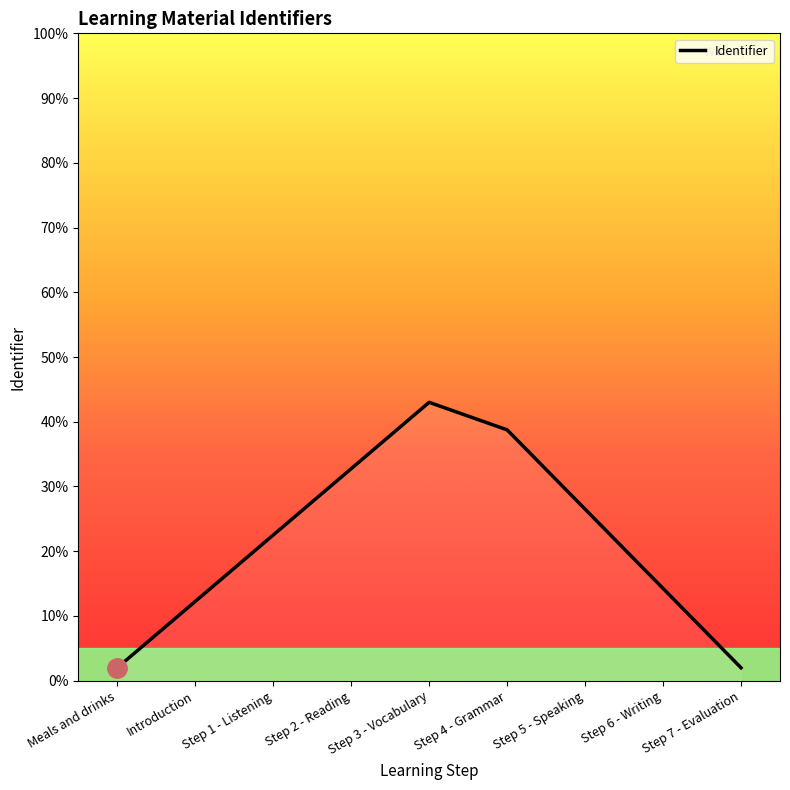

Between Meals and drinks and Step 3 - Vocabulary, which is larger?

Step 3 - Vocabulary